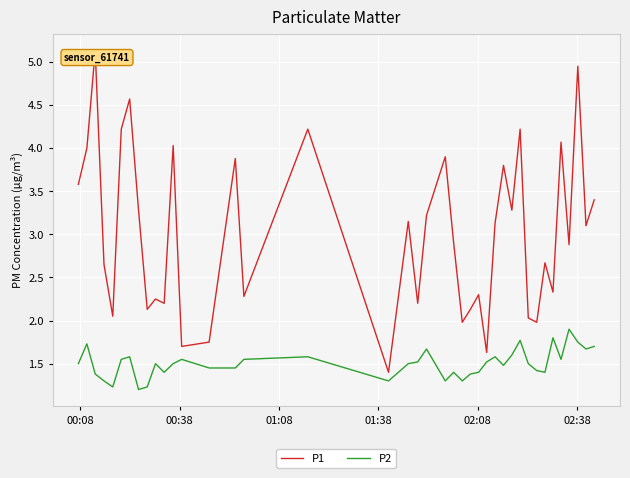

How many values in the P1 series are below 3?

20